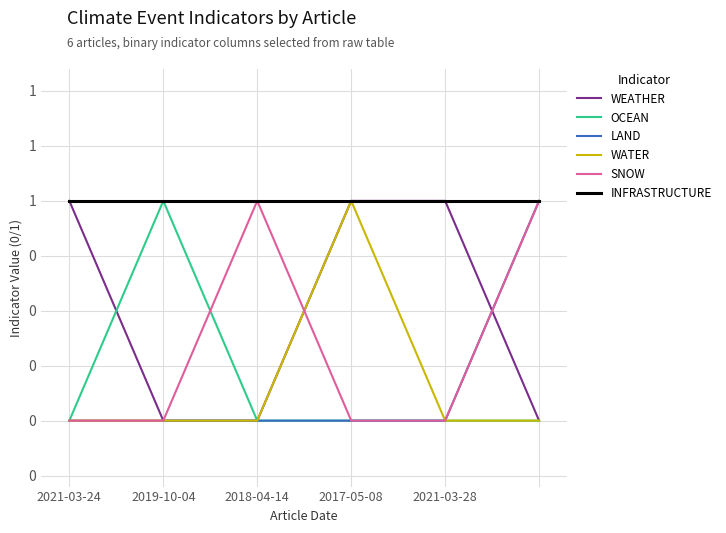

True or false: WEATHER and INFRASTRUCTURE intersect in this chart.

False